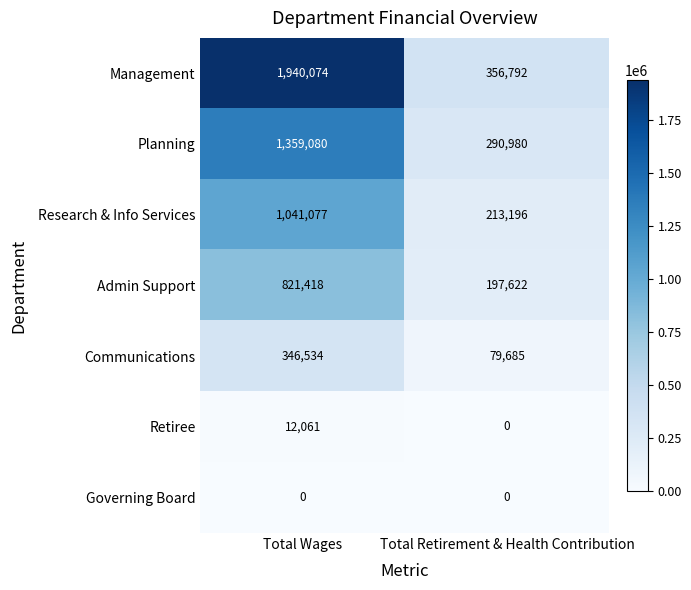

At which label is Communications closest to 213109?

Total Retirement & Health Contribution